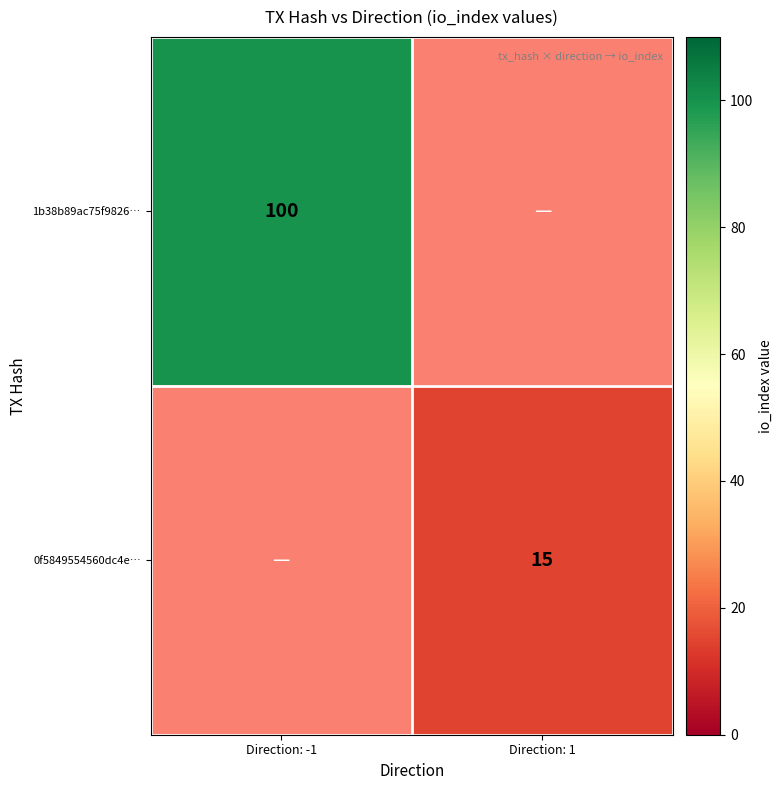

What is the maximum value shown in the chart?

100.0